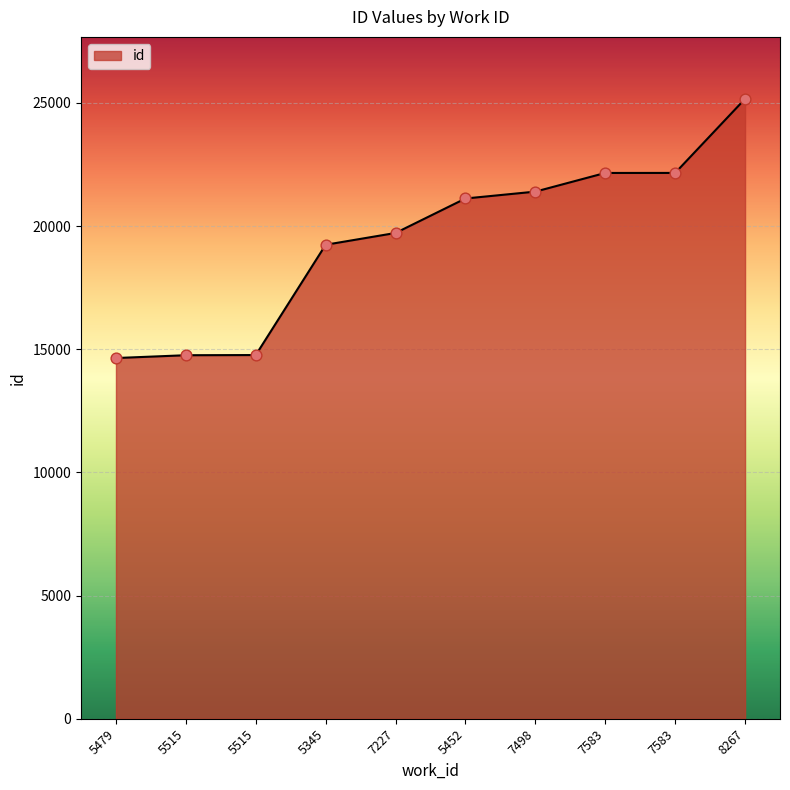

Between 5345 and 7227, which is larger?

7227